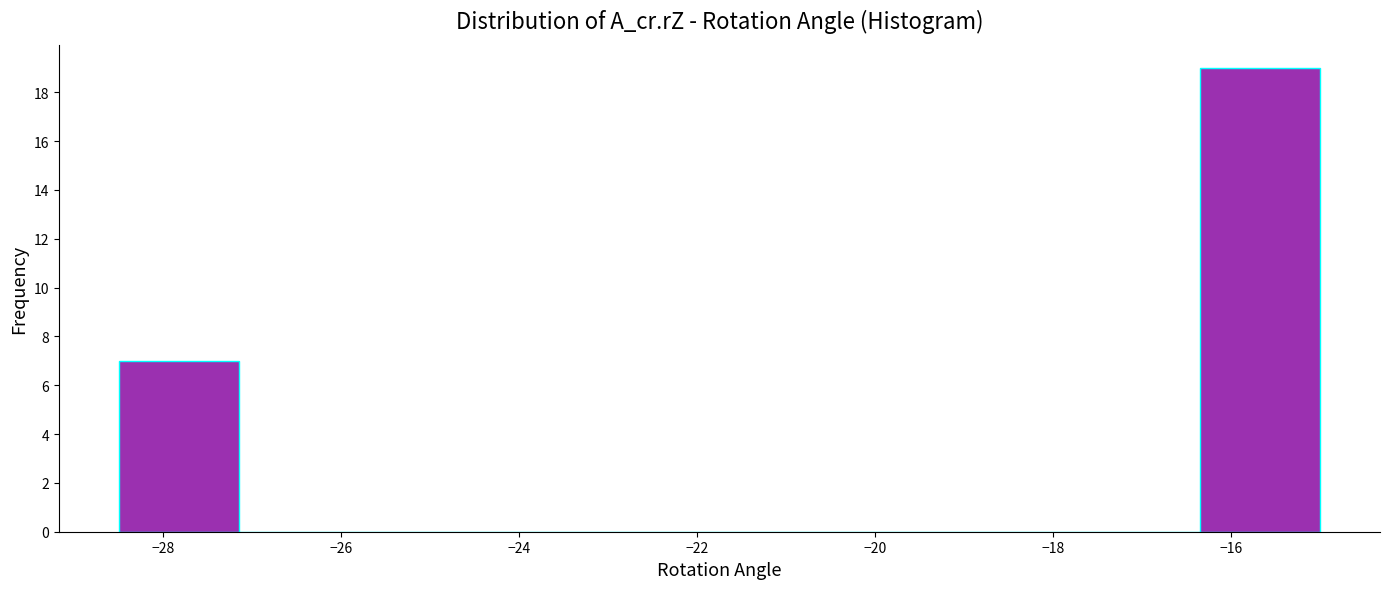

Reading left to right, transcribe this chart: for each bar, give the range it covers on the x-axis and its height. Neither the bar edges nor the heights are printed on the chart, so give them approximately, as read against the axes.

-28.50 to -27.15: 7
-27.15 to -25.80: 0
-25.80 to -24.45: 0
-24.45 to -23.10: 0
-23.10 to -21.75: 0
-21.75 to -20.40: 0
-20.40 to -19.05: 0
-19.05 to -17.70: 0
-17.70 to -16.35: 0
-16.35 to -15.00: 19